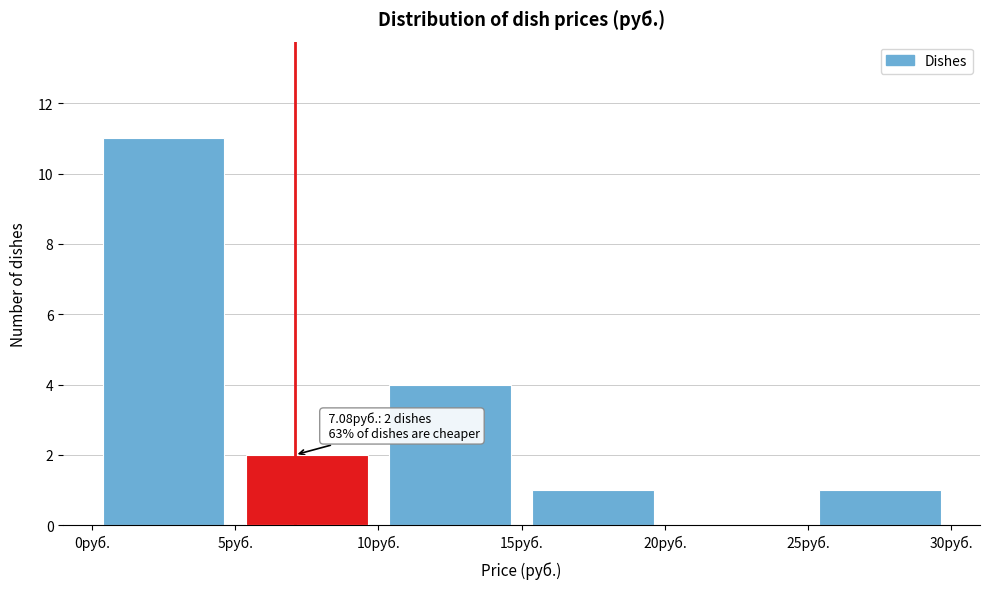

Which range on the x-axis has the tallest bar?

0 to 5